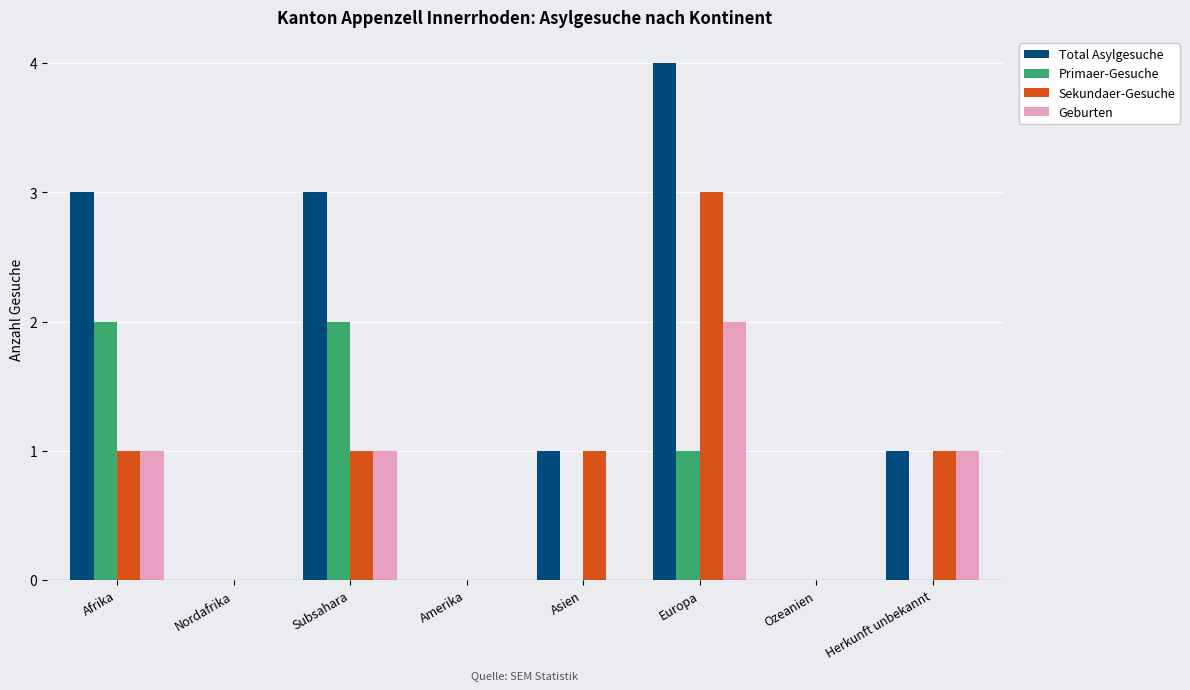

What is the maximum value for Primaer-Gesuche?

2